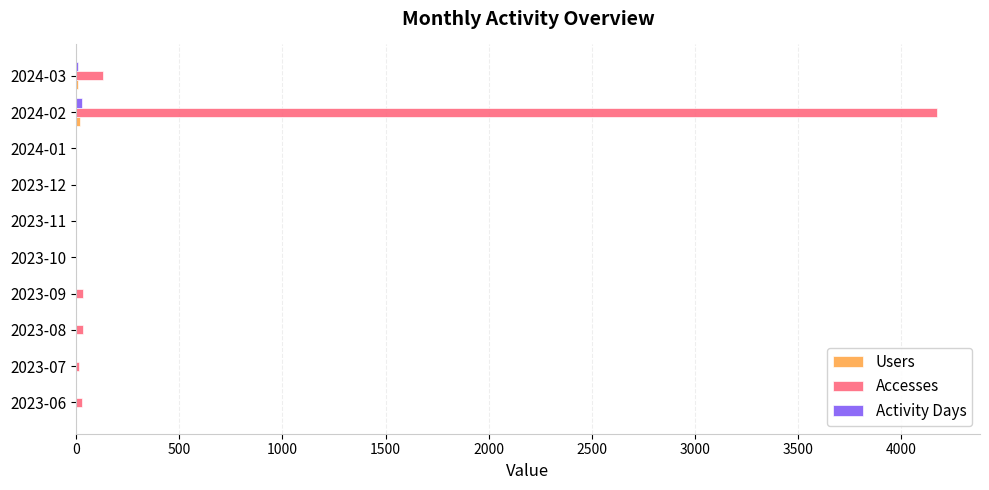

What is the greatest value displayed?

4172